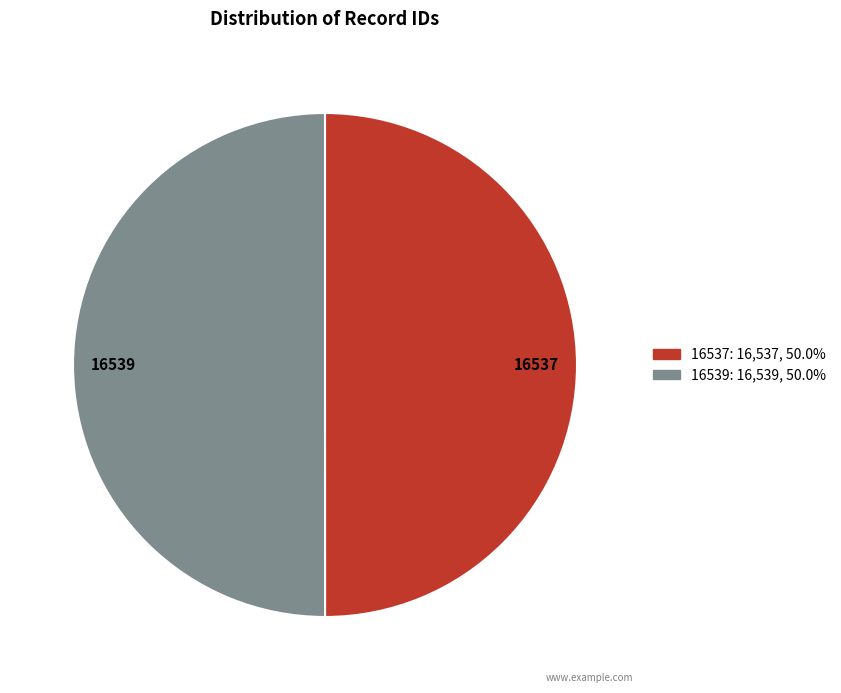

The 16537 slice represents 50% of the pie. True or false?

True